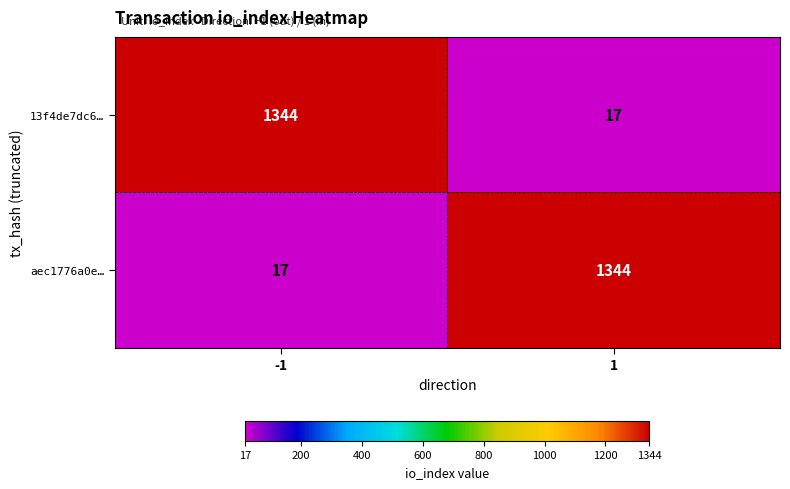

The 13f4de7dc6… series shows 17 at 1. True or false?

True